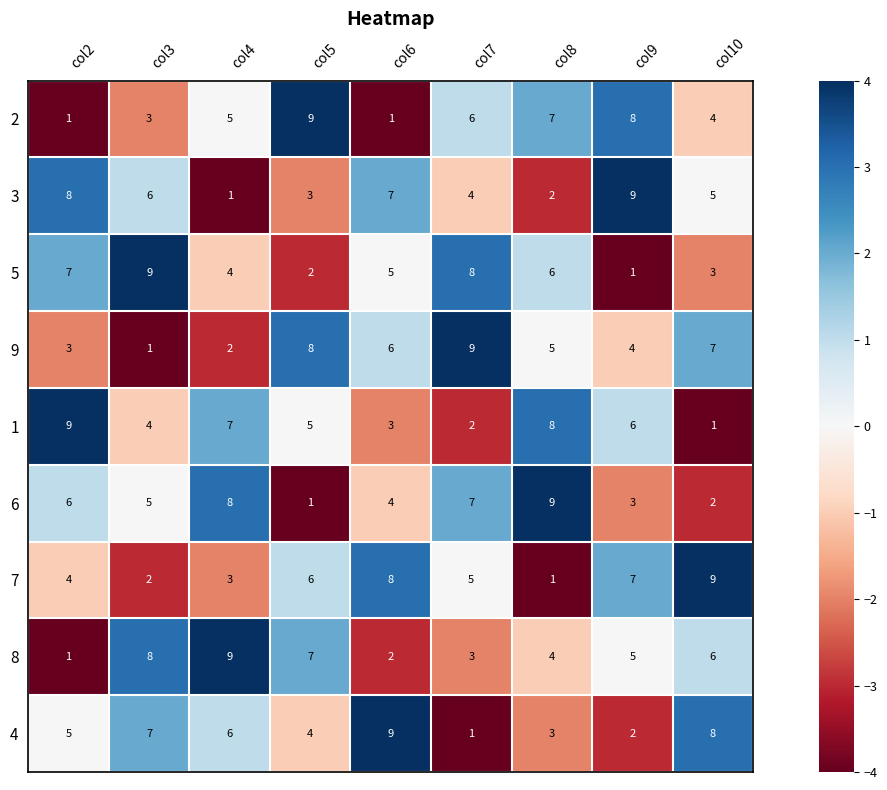

How many values in the 2 series are below 5?

4